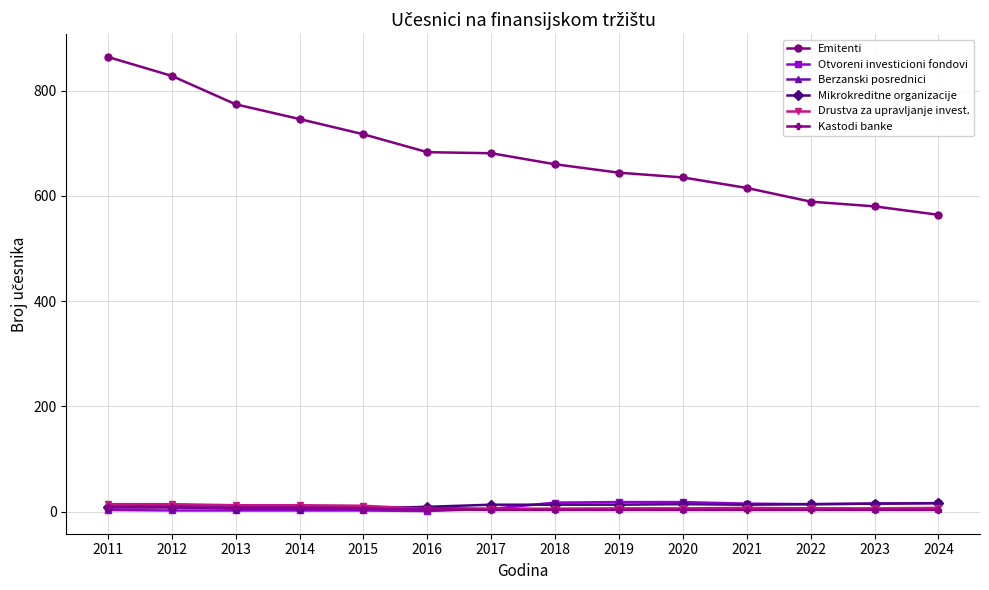

At how many categories does at least one series exceed 162?

14